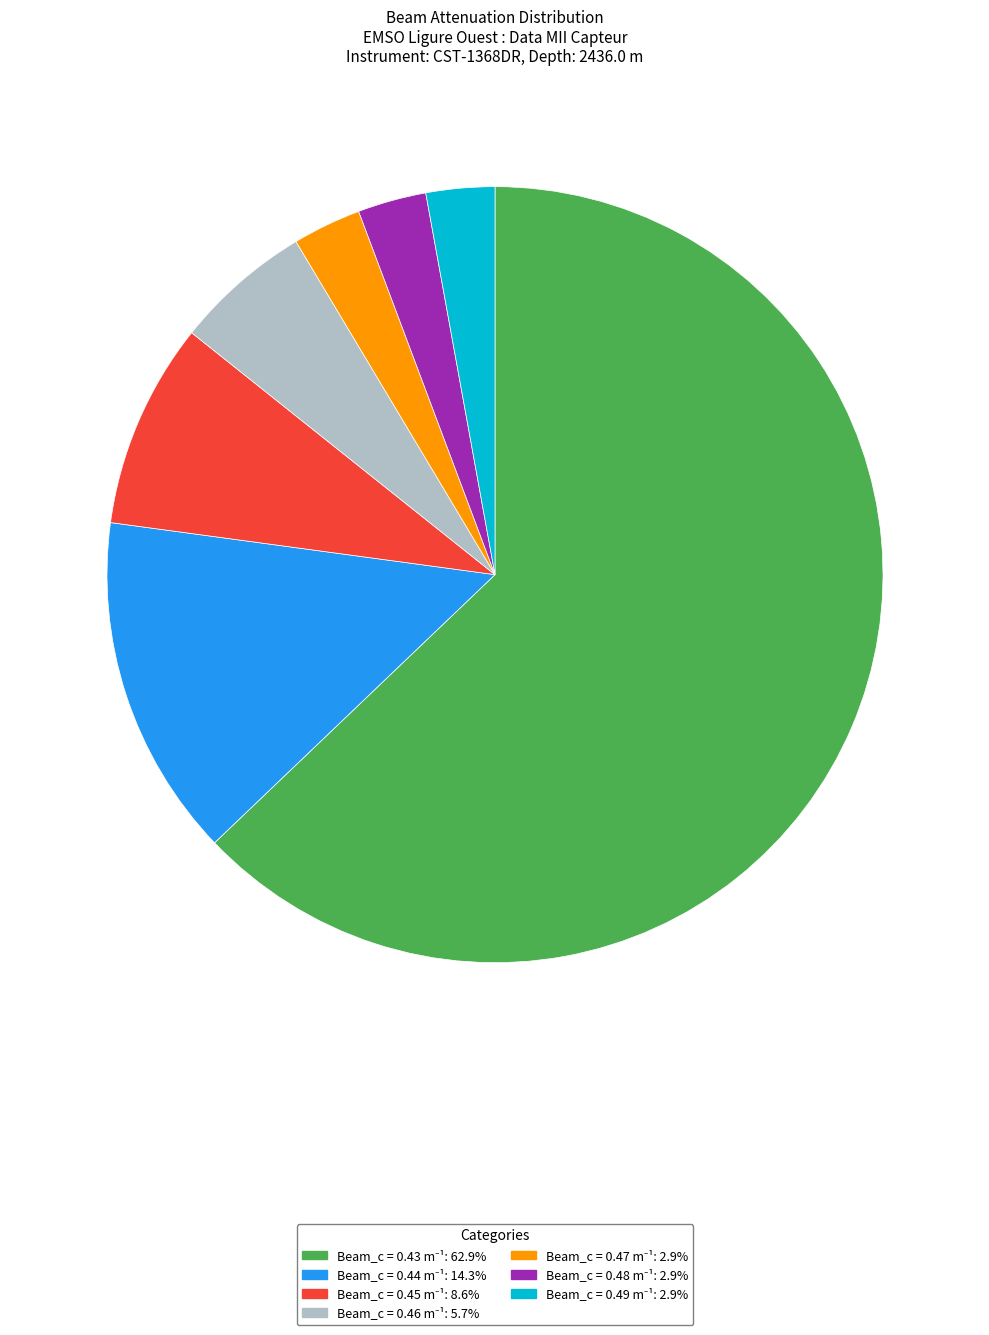

Is there a majority slice in this chart?

Yes